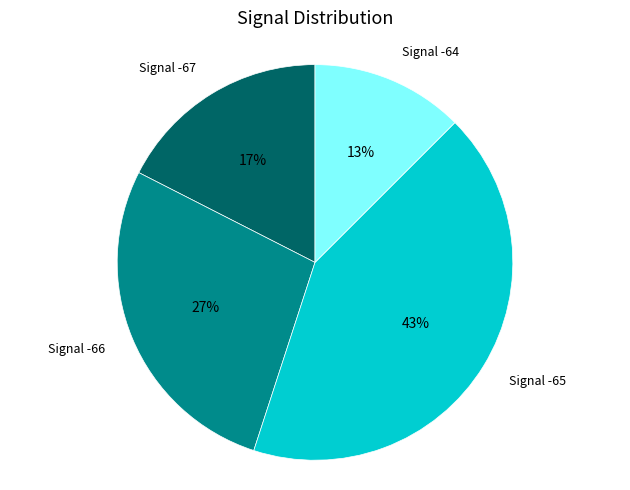

What percentage is the Signal -65 slice, to the nearest percent?

43%